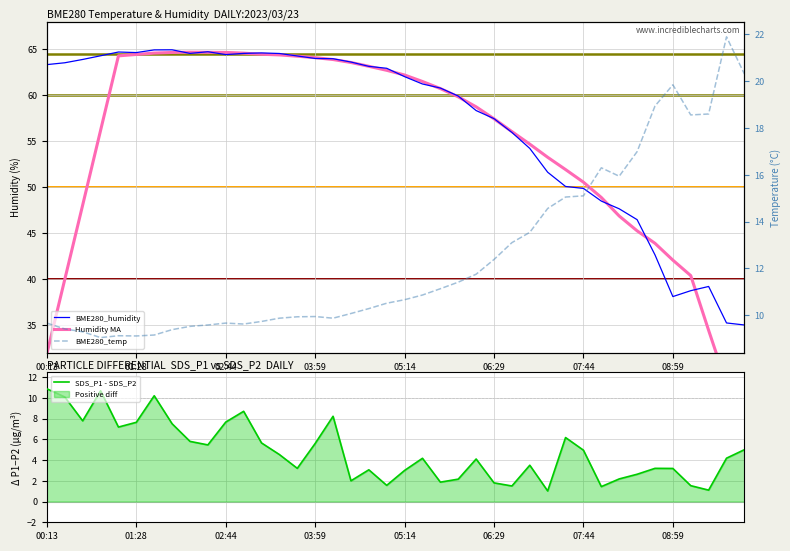

Which series has the largest total across all categories?

BME280_humidity